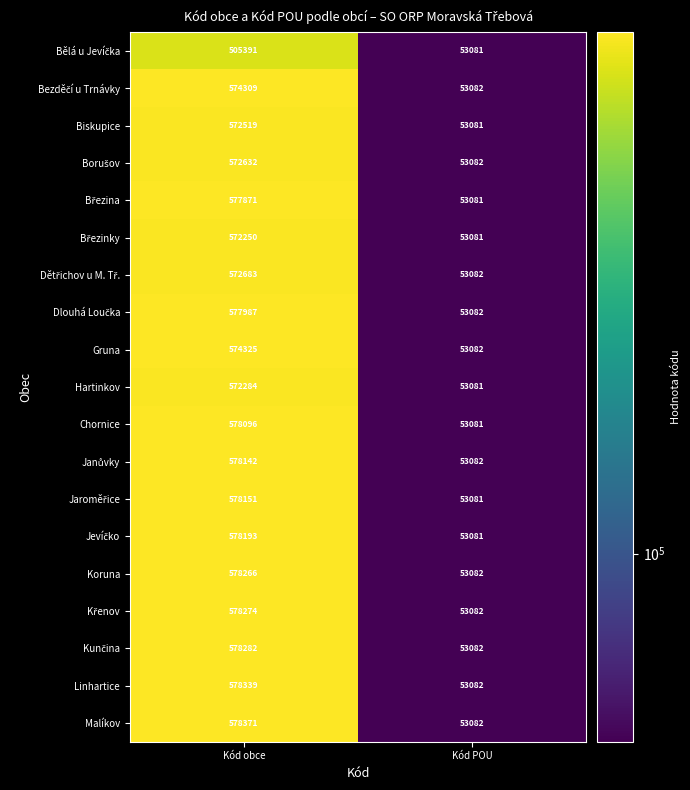

Rank the categories by Koruna value from highest to lowest.

Kód obce, Kód POU